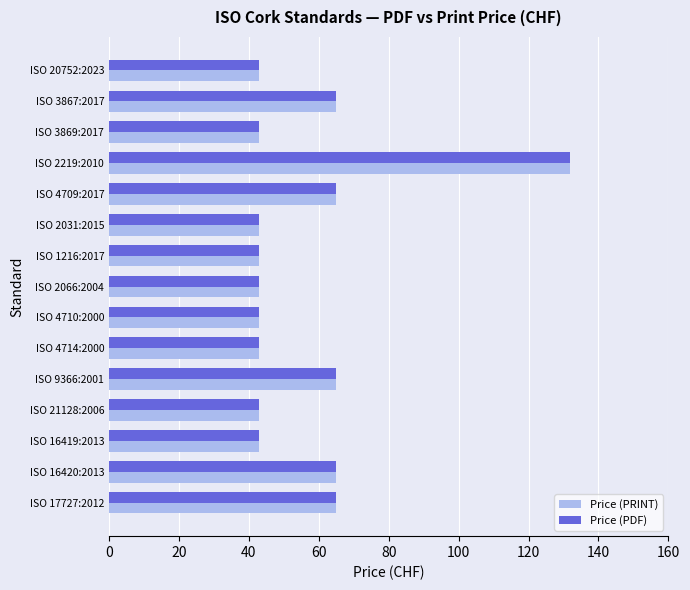

At how many categories does at least one series exceed 92?

1